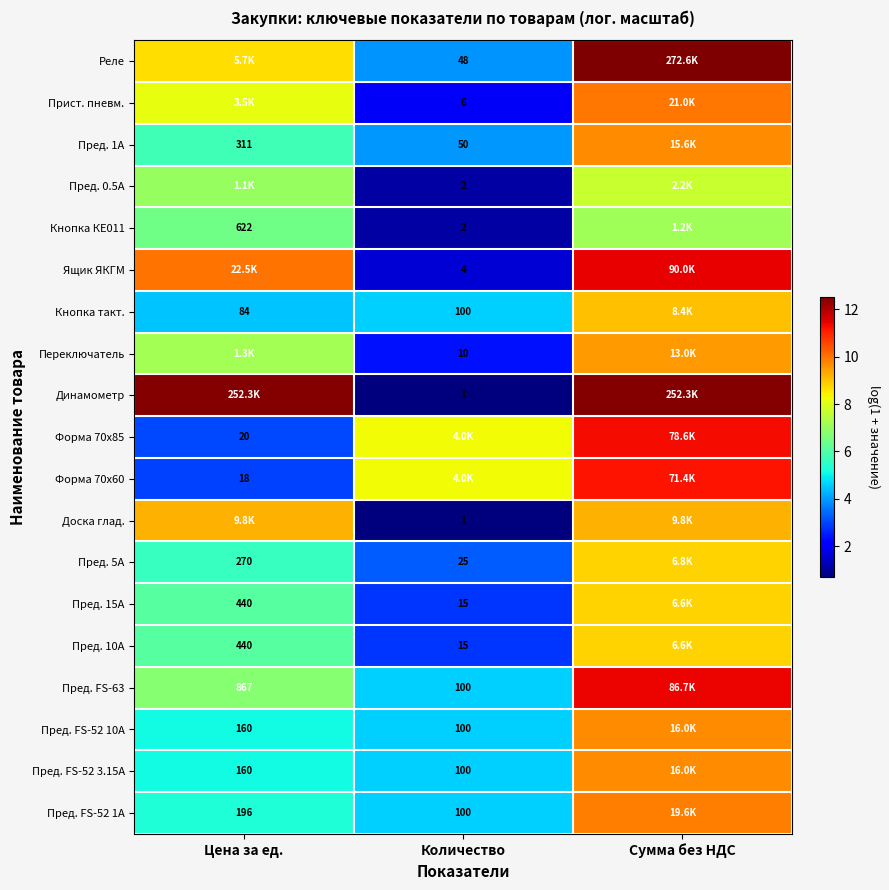

Which category has the highest value across all series?

Сумма без НДС